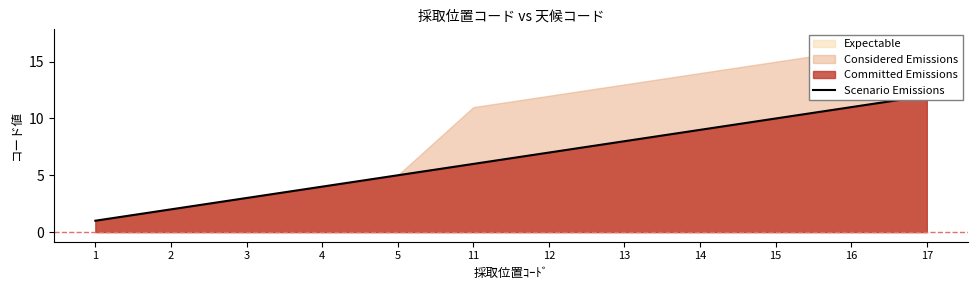

The value at 2 is 1. True or false?

False